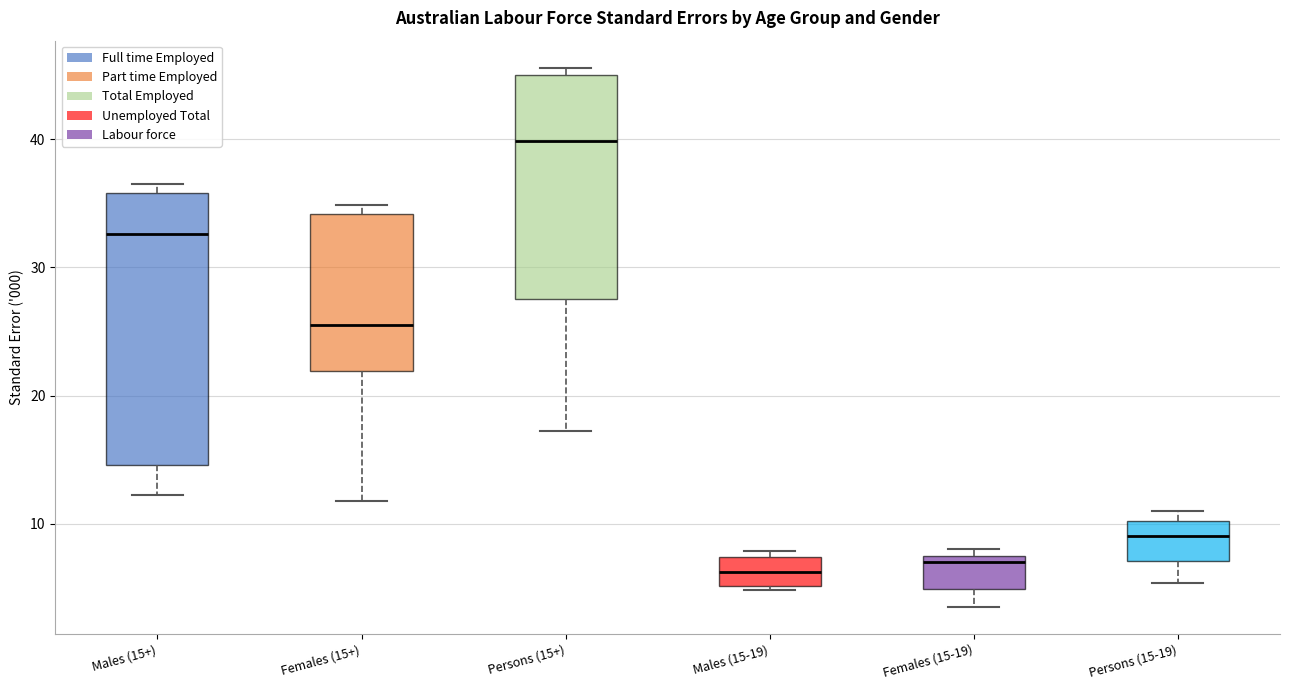

Reading left to right, read every box against the y-axis: the position of its median line, the range the box covers, and the ends of its whiskers. The values are not printed on the chart, so give them approximately, as read against the axis.

Males (15+): median 33, box 15 to 36, whiskers 12 to 37
Females (15+): median 26, box 22 to 34, whiskers 12 to 35
Persons (15+): median 40, box 28 to 45, whiskers 17 to 46
Males (15-19): median 6, box 5 to 7, whiskers 5 to 8
Females (15-19): median 7, box 5 to 8, whiskers 4 to 8 (just above the box's upper edge)
Persons (15-19): median 9, box 7 to 10, whiskers 5 to 11